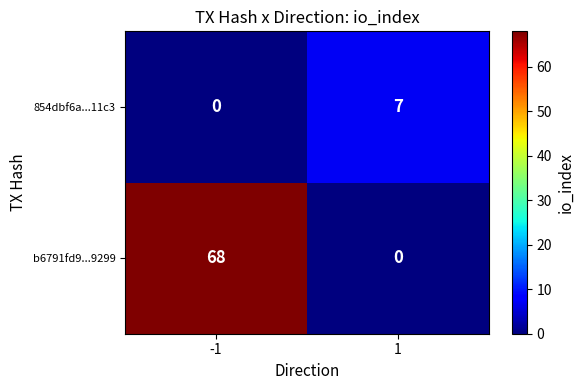

Which series has the largest total across all categories?

b6791fd9...9299